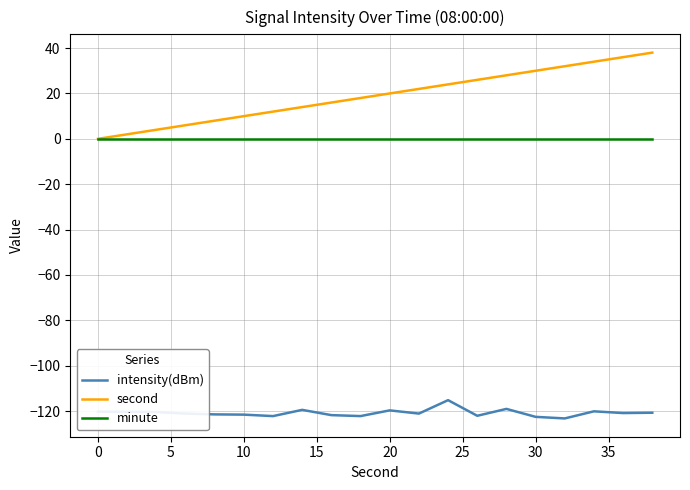

Does the chart have visible grid lines?

Yes